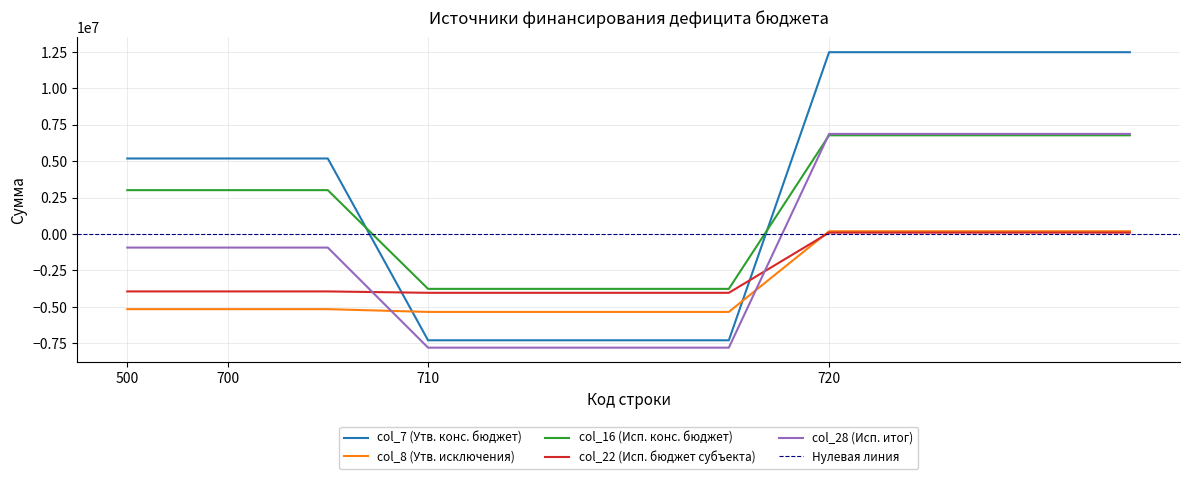

How many negative values does the col_22 (Исп. бюджет субъекта) series have?

7